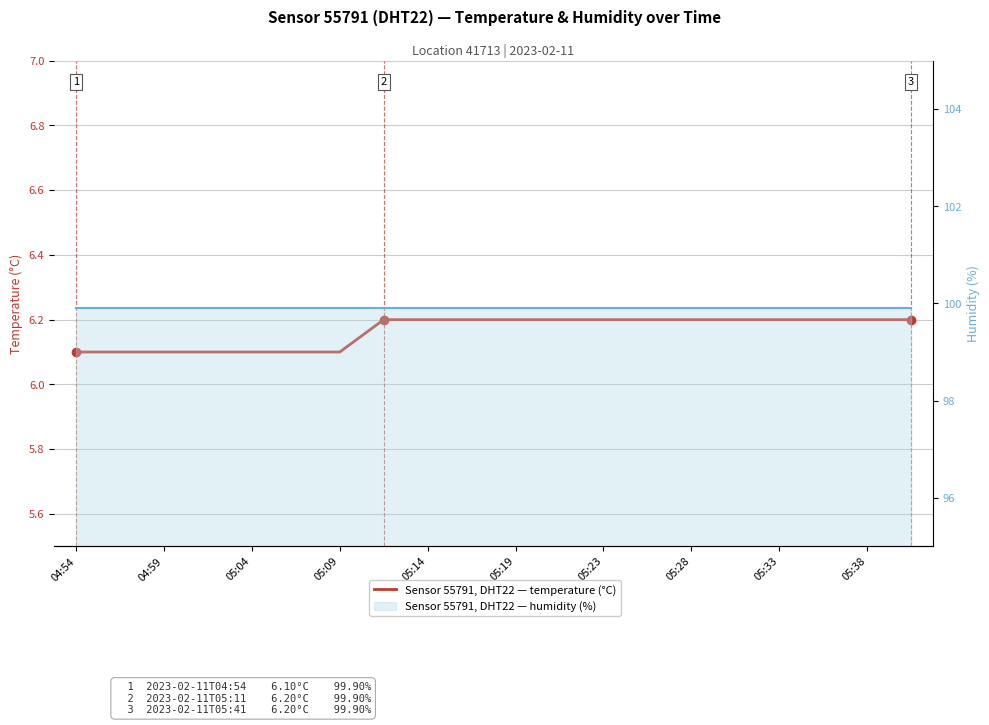

Which series has the largest total across all categories?

humidity